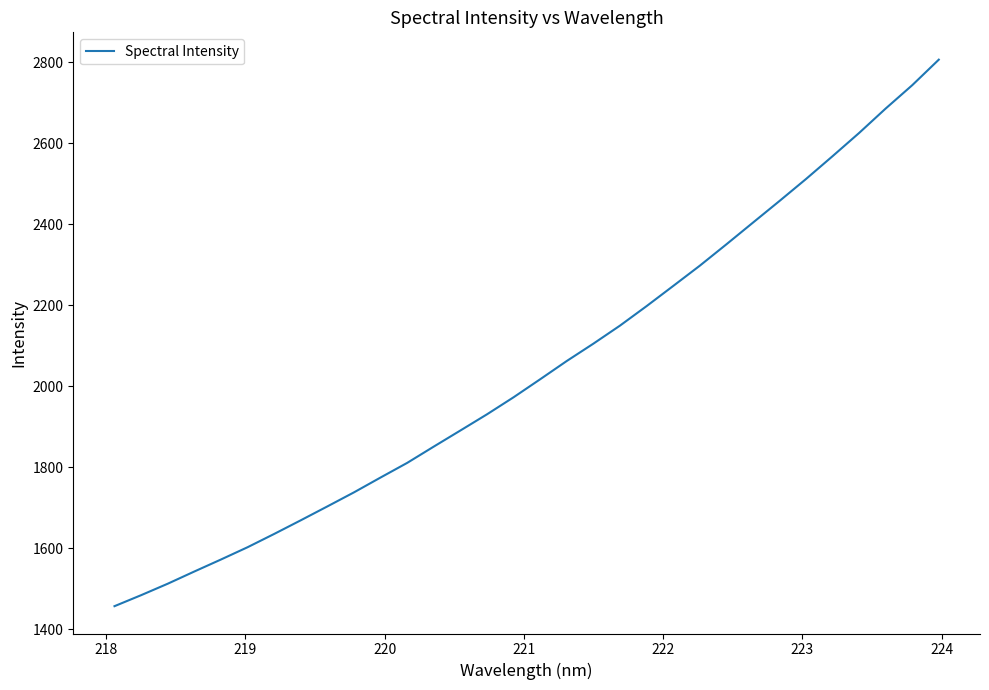

Reading right to left, extract all data points from this chart.

2806.7	2743.7	2686.0	2625.7	2568.3	2511.9	2457.5	2404.1	2350.4	2297.7	2247.7	2198.0	2149.9	2105.3	2062.6	2017.5	1973.0	1930.9	1890.9	1851.2	1811.0	1774.8	1738.2	1703.5	1669.1	1635.4	1602.6	1572.3	1542.6	1512.5	1484.1	1457.0